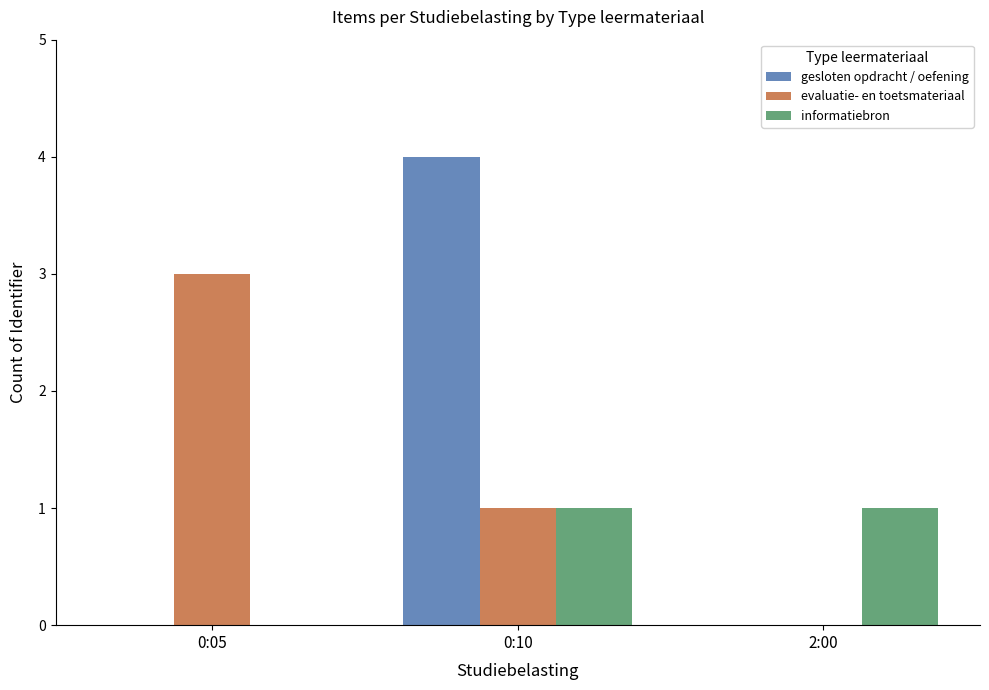

How many distinct data groups are displayed?

3